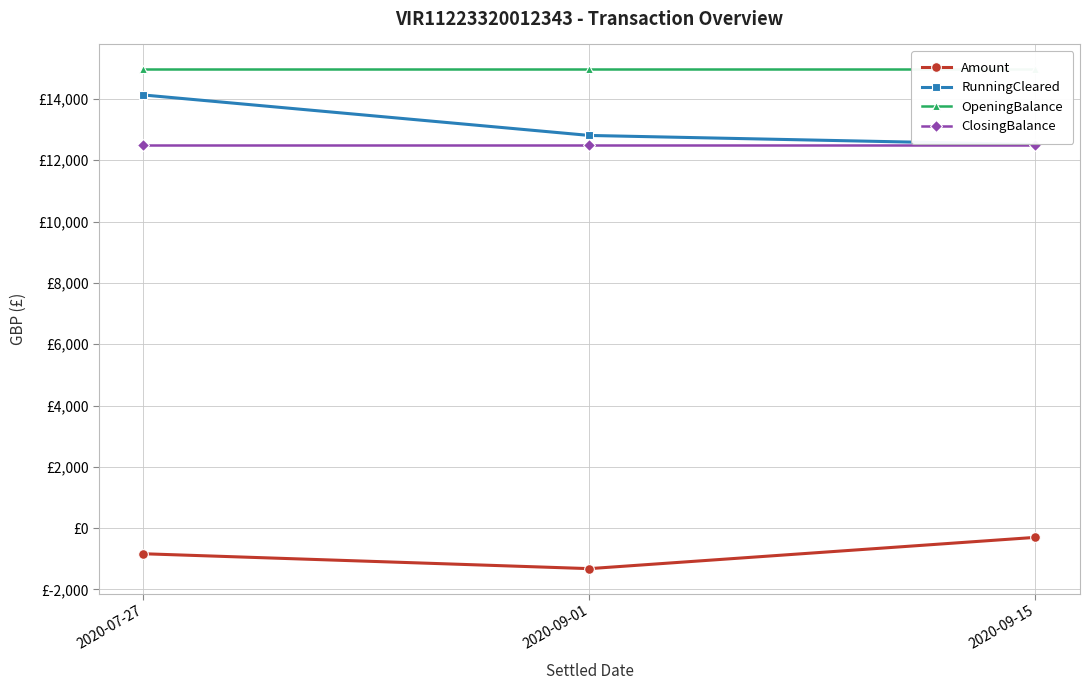

Rank the series at 2020-09-15 from lowest to highest value.

Amount, RunningCleared, ClosingBalance, OpeningBalance